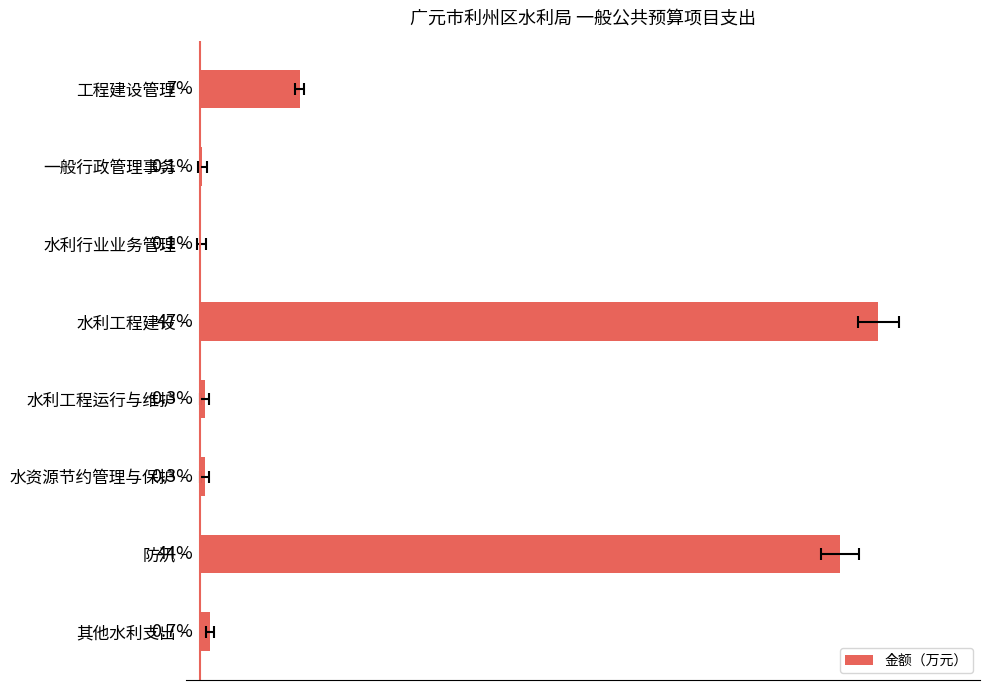

Reading left to right, extract all data points from this chart.

6.9	0.1	0.1	47.1	0.3	0.3	44.5	0.7